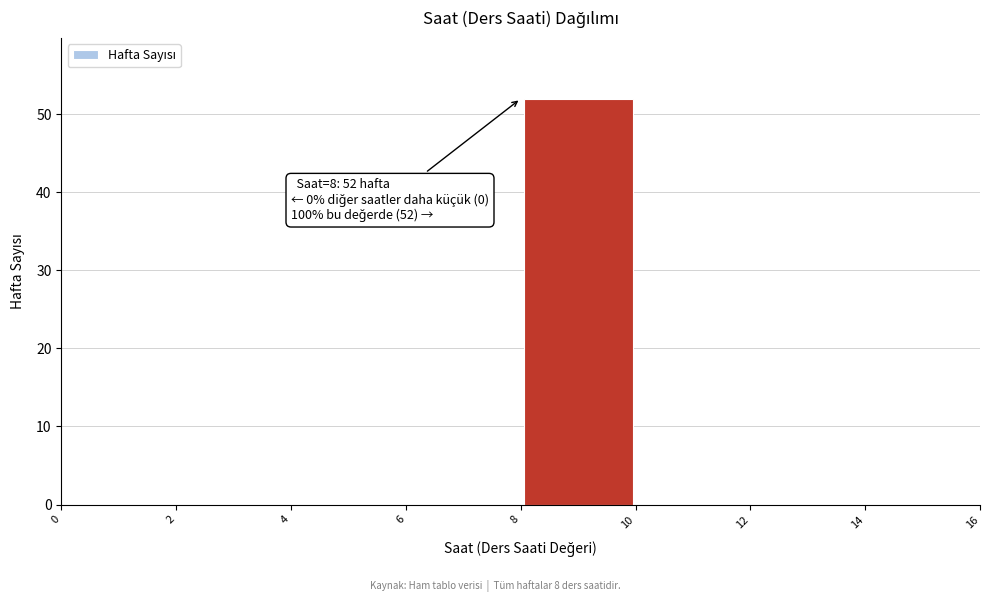

Which range on the x-axis has the tallest bar?

8 to 10